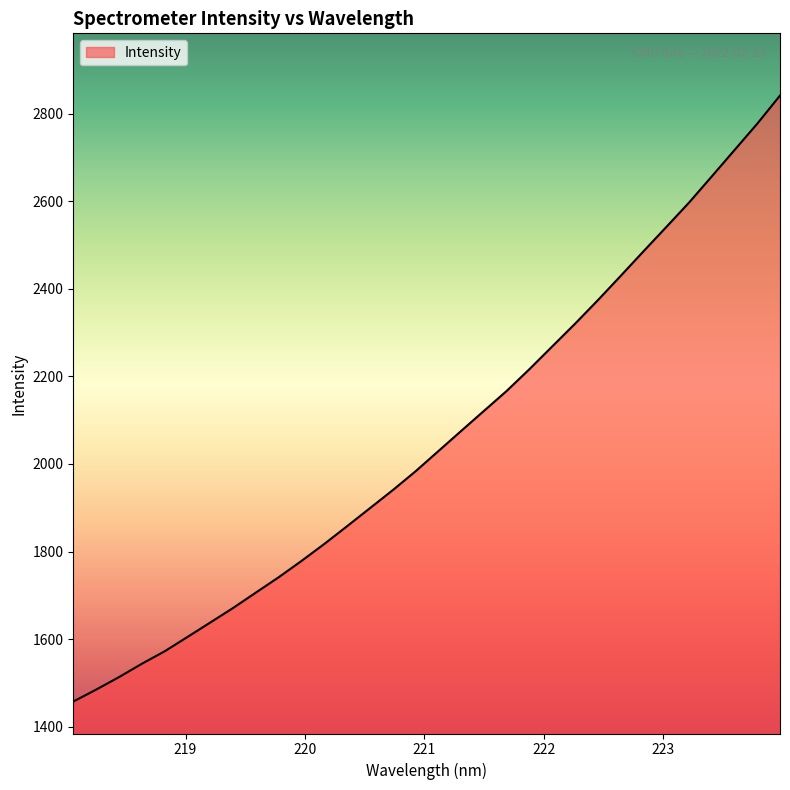

What is the difference between the maximum and minimum values?

1383.3